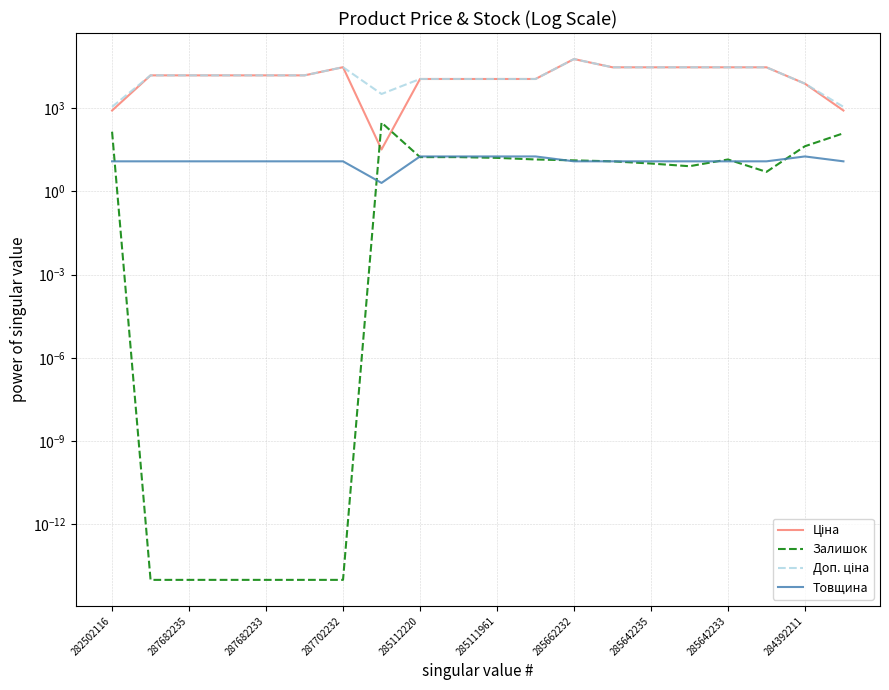

Does the chart display data point markers on the line(s)?

No